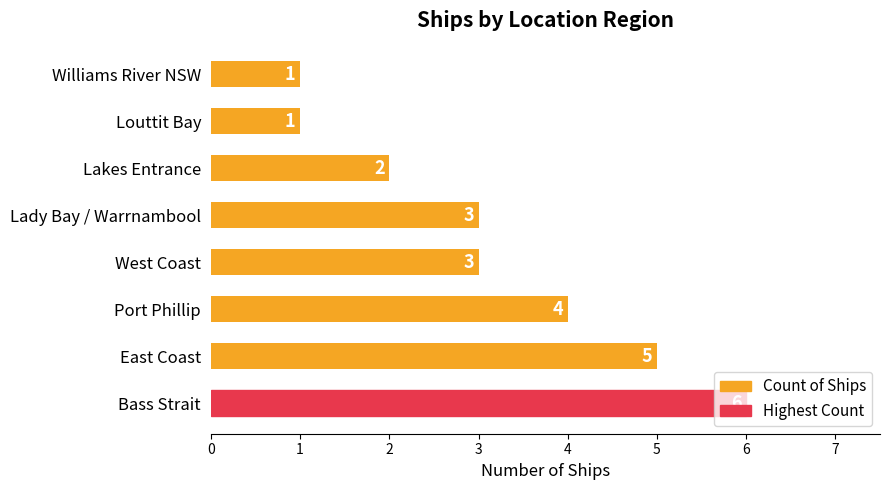

Count the number of data series in this chart.

1